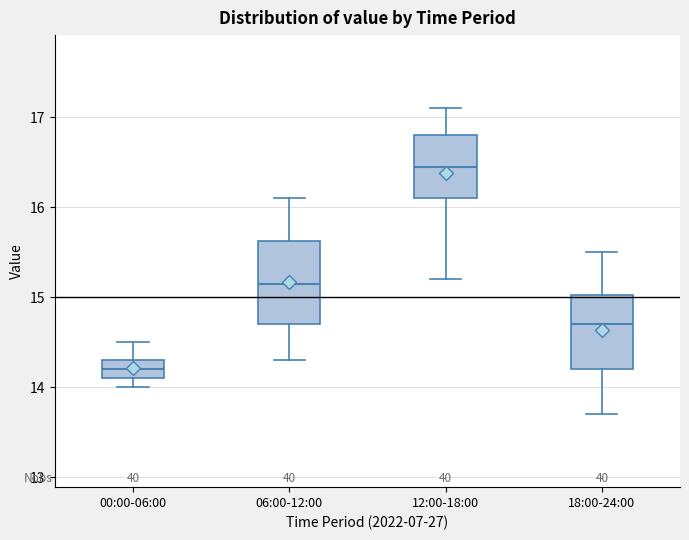

Which box's median line is the highest?

12:00-18:00